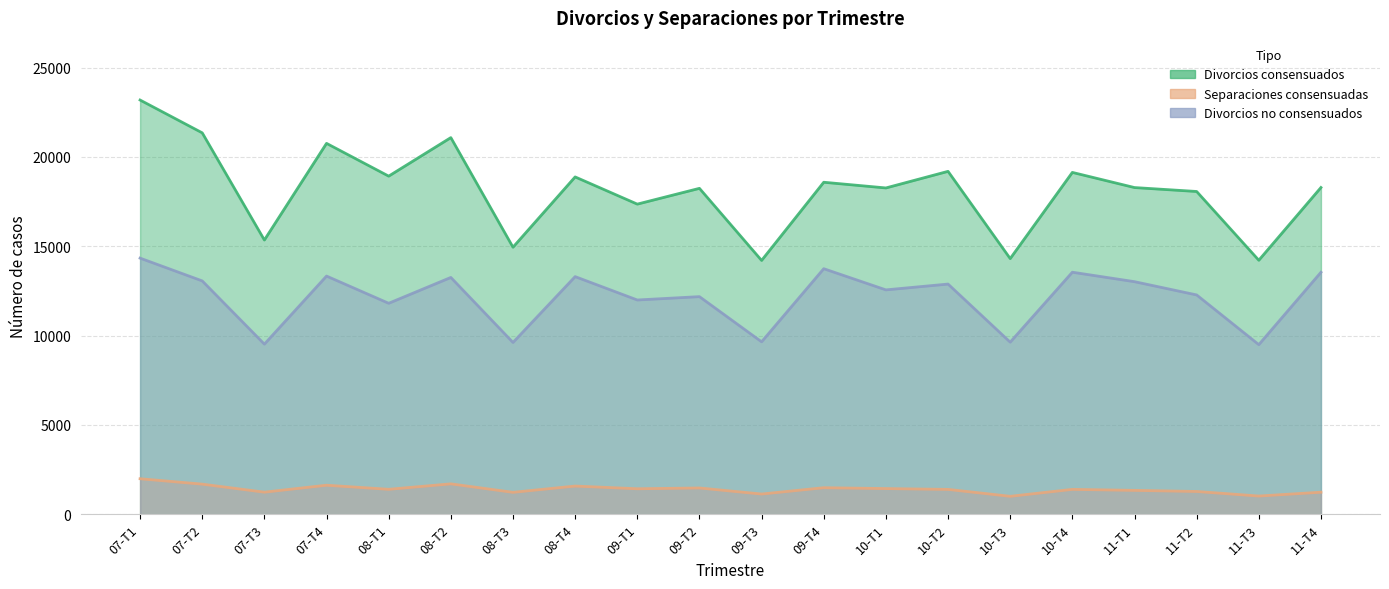

Rank the series by their average value, from highest to lowest.

Divorcios consensuados, Divorcios no consensuados, Separaciones consensuadas